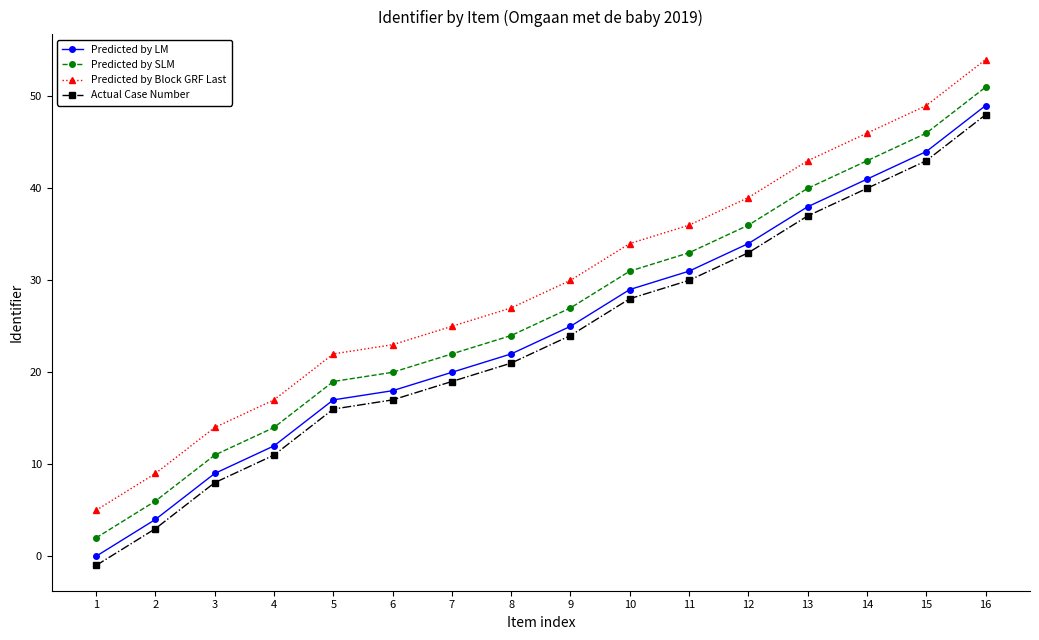

The value of Actual Case Number at 5 is 16. True or false?

True